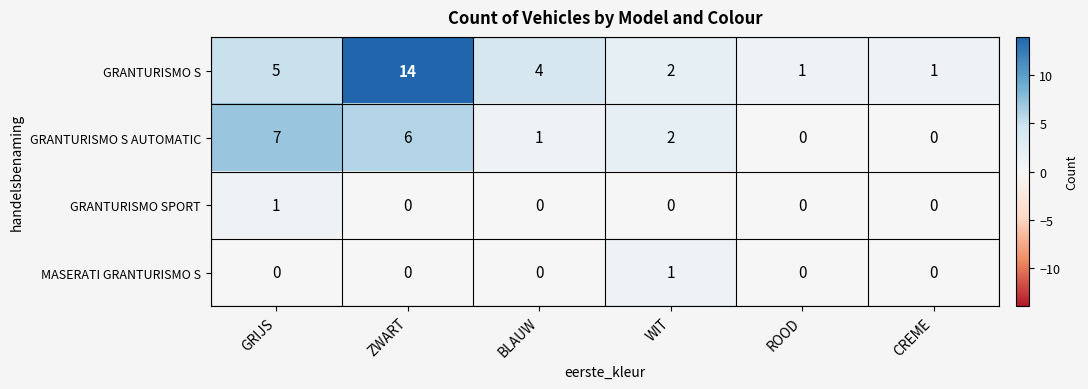

Reading right to left, list all the values displayed in this chart.

GRANTURISMO S: 1	1	2	4	14	5
GRANTURISMO S AUTOMATIC: 0	0	2	1	6	7
GRANTURISMO SPORT: 0	0	0	0	0	1
MASERATI GRANTURISMO S: 0	0	1	0	0	0